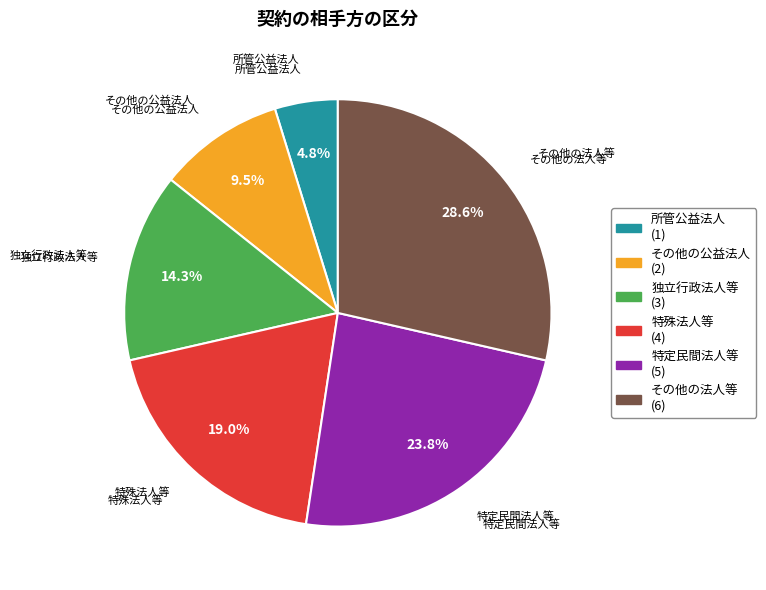

True or false: その他の法人等 accounts for 29% of the total.

True